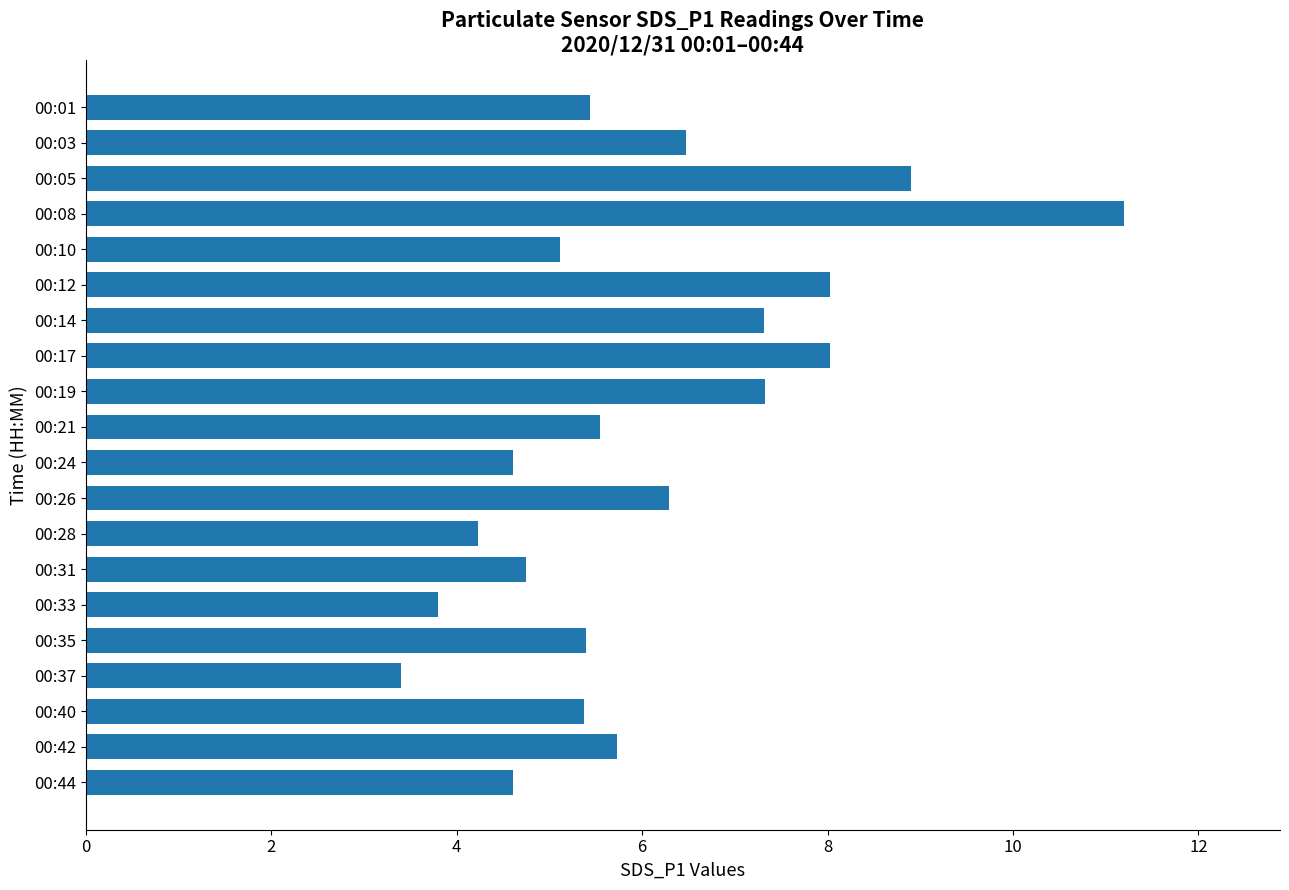

What is the difference between the maximum and minimum values?

7.8